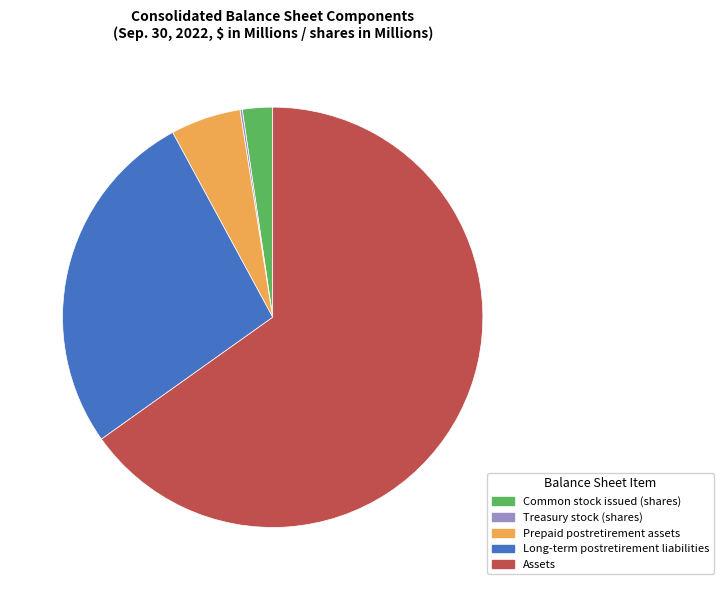

Is Assets the majority of the pie?

Yes